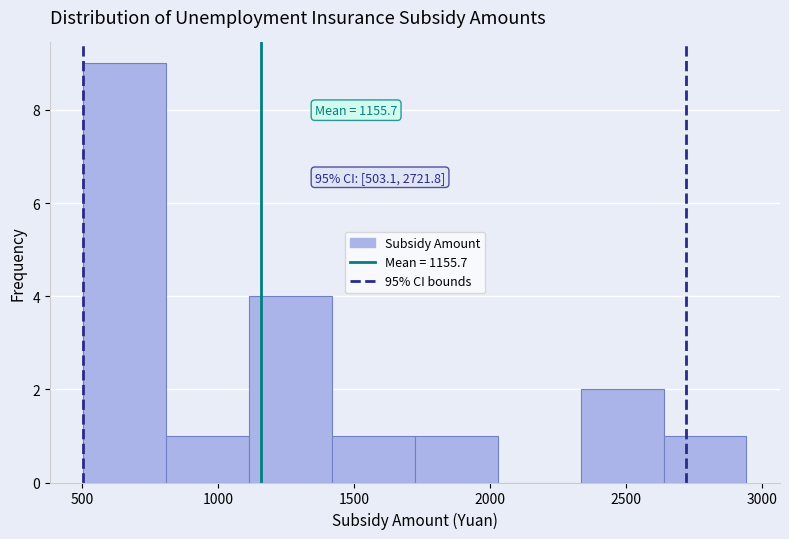

Over which range of the x-axis is the bar tallest?

500 to 800